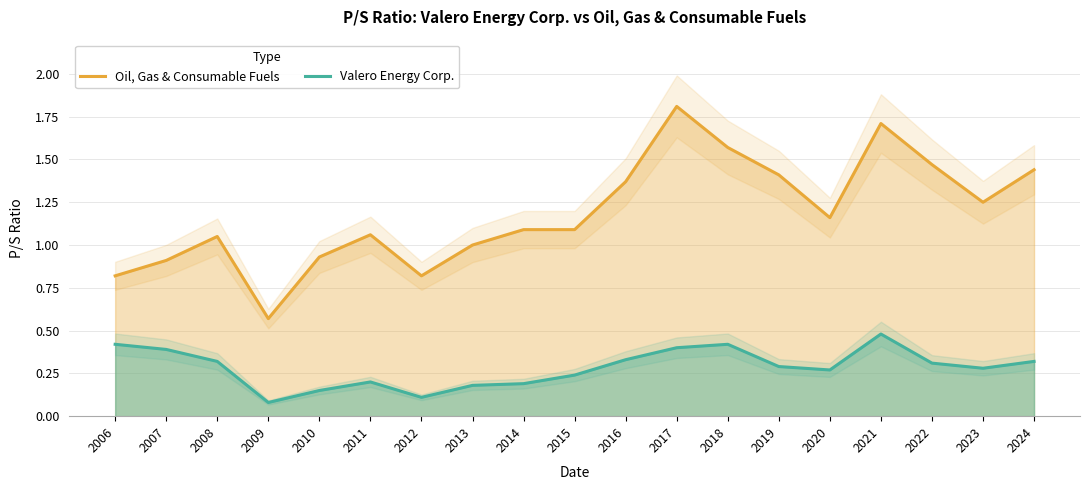

True or false: Valero Energy Corp. and Oil, Gas & Consumable Fuels intersect in this chart.

False